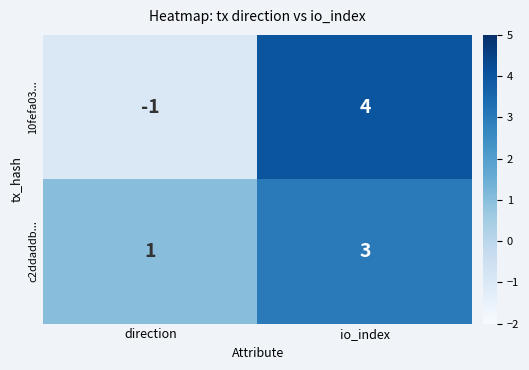

Reading right to left, transcribe all the data shown in this chart.

10fefa03...: 4	-1
c2ddaddb...: 3	1